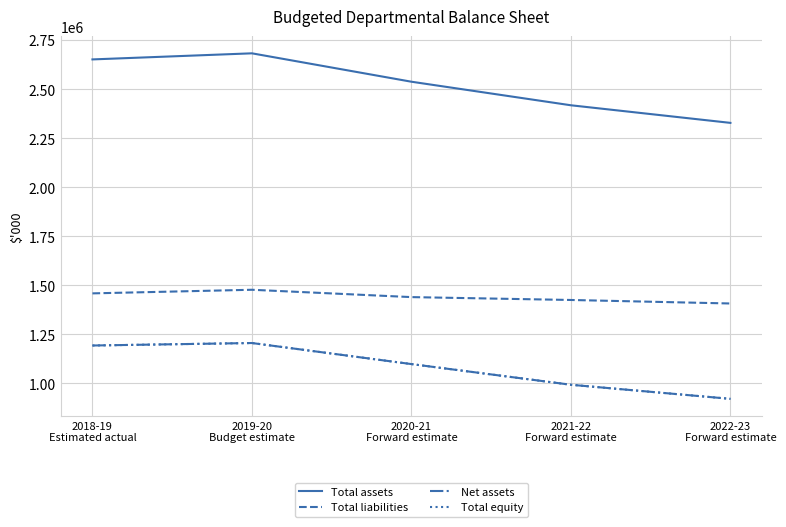

Between 2020-21
Forward estimate and 2022-23
Forward estimate, which series saw the biggest shift?

Total assets